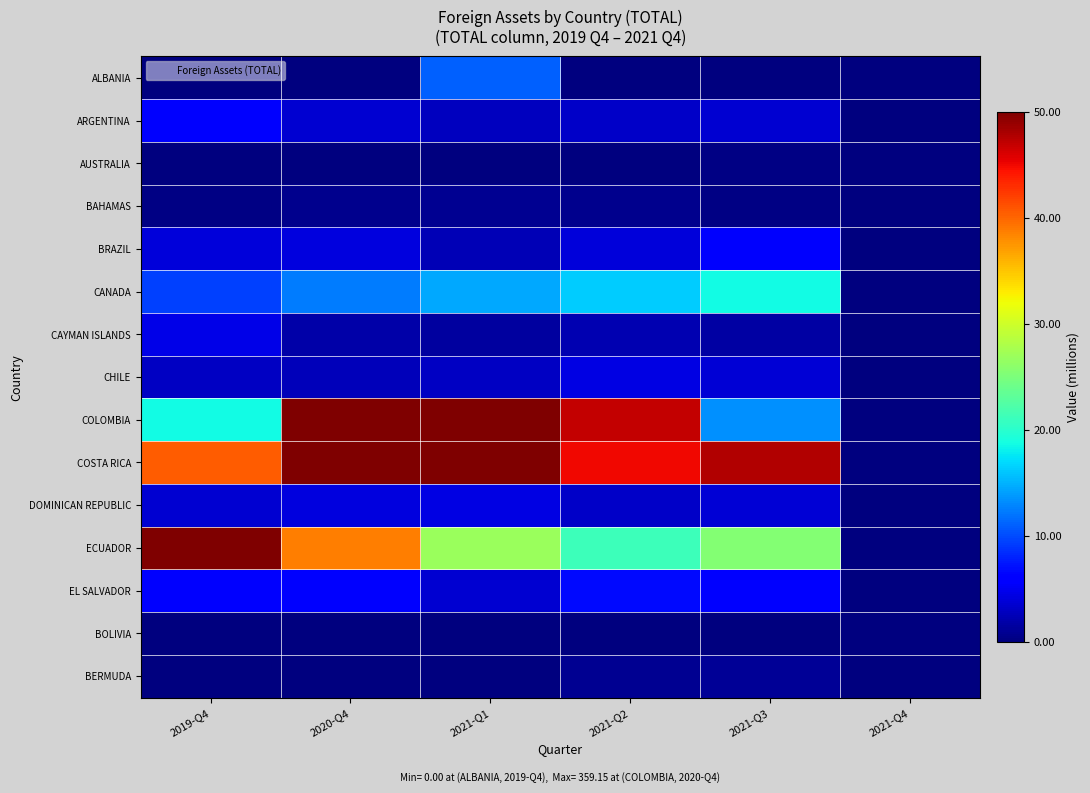

List the series in order of their peak value, lowest first.

BOLIVIA, AUSTRALIA, BAHAMAS, BERMUDA, CHILE, DOMINICAN REPUBLIC, CAYMAN ISLANDS, BRAZIL, ARGENTINA, EL SALVADOR, ALBANIA, CANADA, COSTA RICA, ECUADOR, COLOMBIA